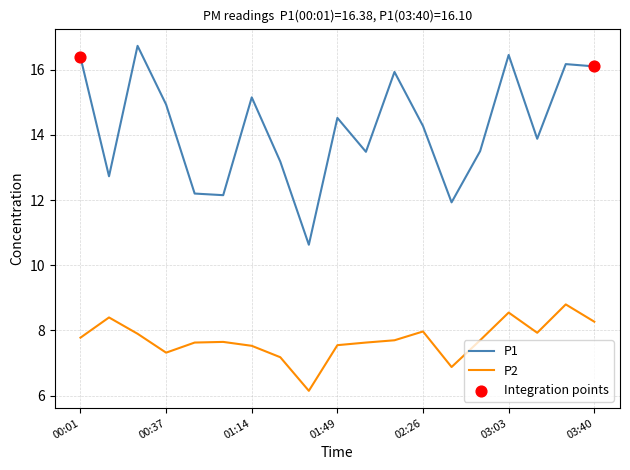

Which series has the largest total across all categories?

P1